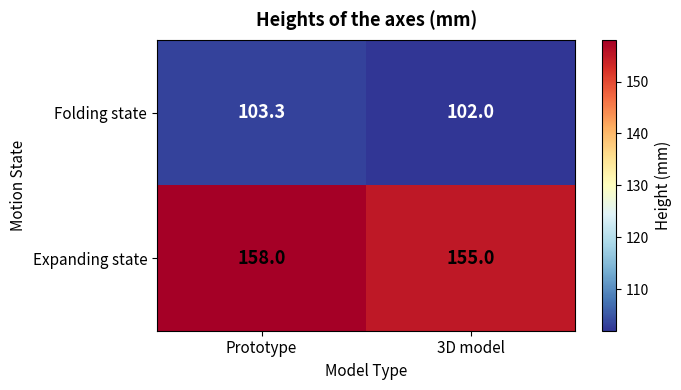

Is it true that Folding state equals 46.5 at Prototype?

False